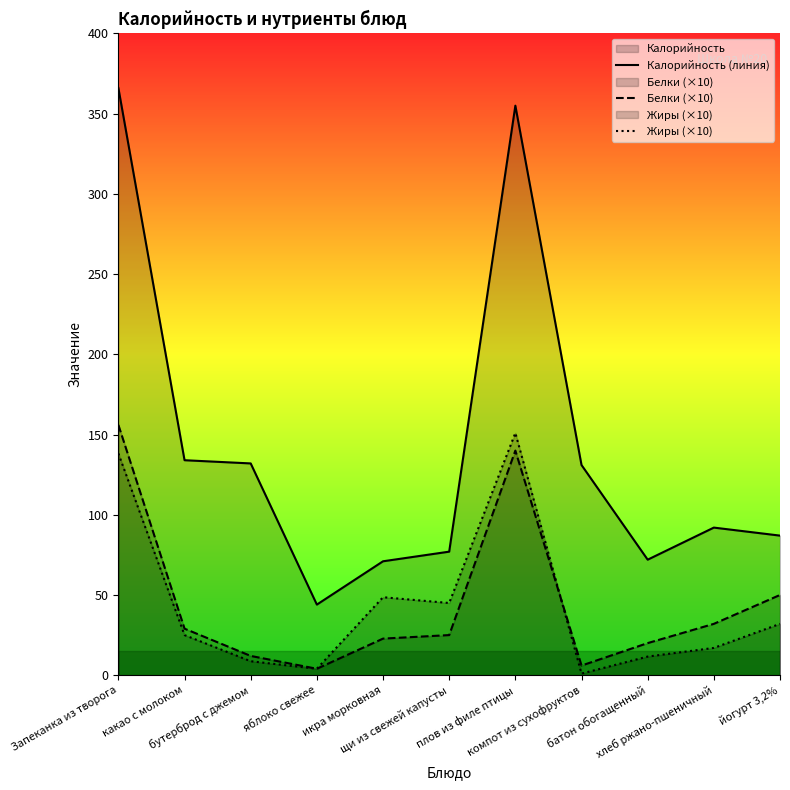

How many data points does each series have?

11